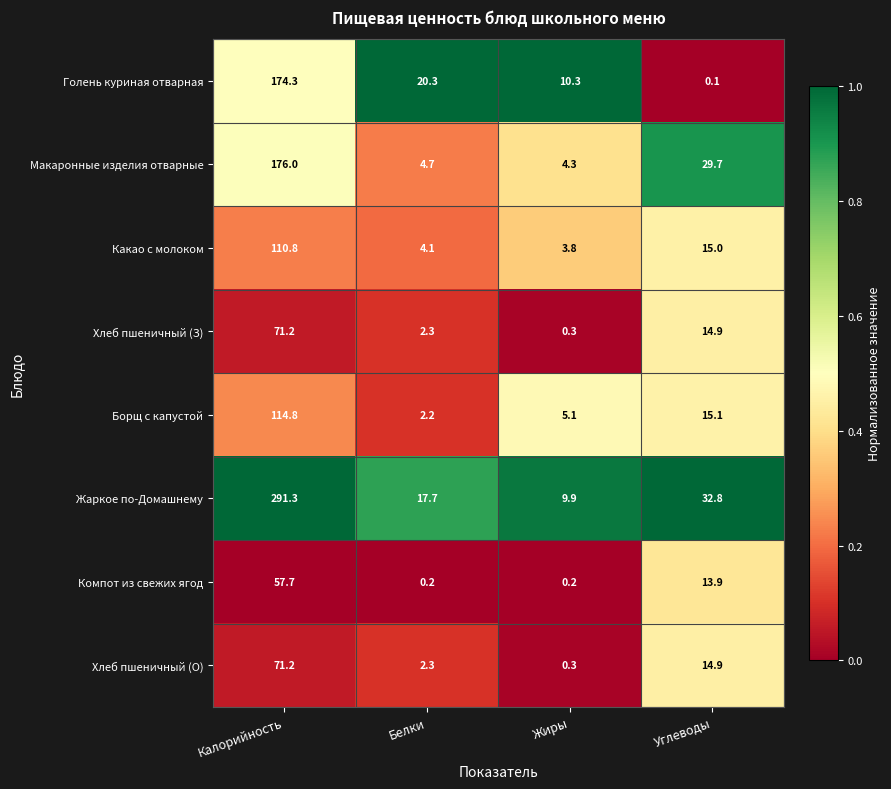

What is the sum of all Хлеб пшеничный (О) values?

88.7